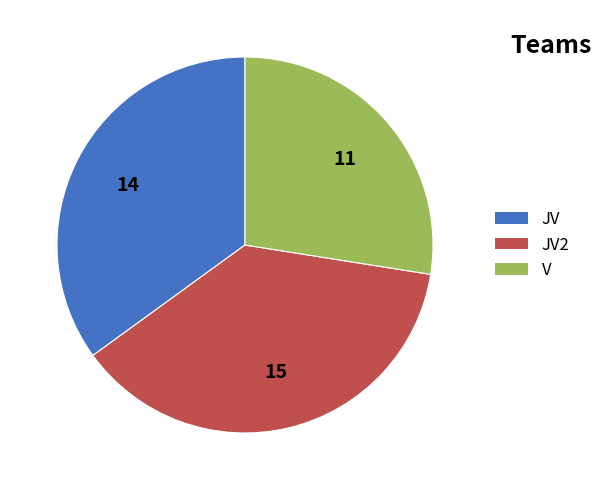

Does any single category account for the majority?

No